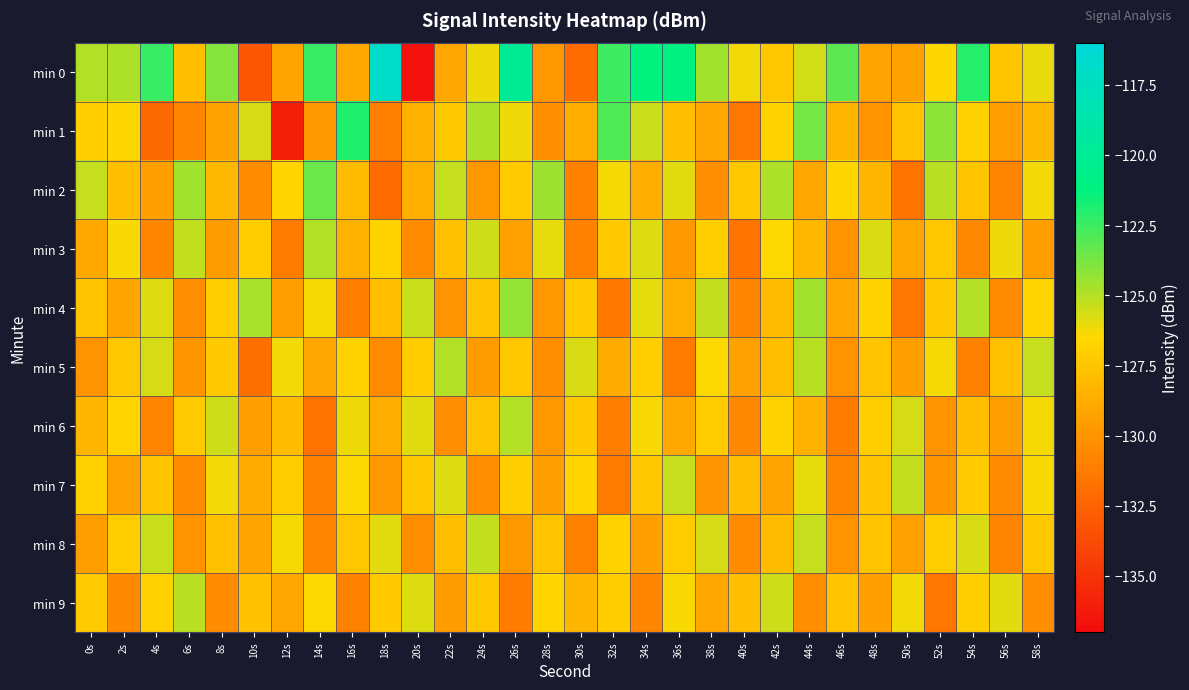

Reading right to left, transcribe all the data shown in this chart.

min 0: 58s=-126.0	56s=-127.4	54s=-122.0	52s=-126.6	50s=-129.3	48s=-129.2	46s=-123.2	44s=-125.5	42s=-127.3	40s=-126.2	38s=-124.6	36s=-121.2	34s=-121.3	32s=-122.5	30s=-132.0	28s=-129.8	26s=-120.0	24s=-126.1	22s=-129.0	20s=-136.7	18s=-116.8	16s=-128.9	14s=-122.4	12s=-129.2	10s=-133.2	8s=-124.0	6s=-127.9	4s=-122.4	2s=-124.8	0s=-124.9
min 1: 58s=-128.1	56s=-129.5	54s=-126.9	52s=-124.2	50s=-127.6	48s=-130.1	46s=-128.3	44s=-123.7	42s=-126.8	40s=-131.5	38s=-129.0	36s=-127.8	34s=-125.4	32s=-122.9	30s=-128.7	28s=-130.2	26s=-126.1	24s=-124.8	22s=-127.3	20s=-128.5	18s=-131.1	16s=-122.0	14s=-129.7	12s=-135.9	10s=-125.6	8s=-129.2	6s=-130.8	4s=-132.2	2s=-126.6	0s=-126.9
min 2: 58s=-126.2	56s=-130.8	54s=-127.5	52s=-125.1	50s=-131.7	48s=-128.3	46s=-126.6	44s=-129.1	42s=-124.8	40s=-127.4	38s=-130.2	36s=-125.9	34s=-128.7	32s=-126.3	30s=-131.0	28s=-124.5	26s=-127.2	24s=-129.8	22s=-125.3	20s=-128.6	18s=-132.1	16s=-127.9	14s=-123.4	12s=-126.7	10s=-130.5	8s=-128.1	6s=-124.6	4s=-129.4	2s=-127.8	0s=-125.3
min 3: 58s=-129.4	56s=-126.1	54s=-130.6	52s=-127.4	50s=-128.9	48s=-125.7	46s=-130.1	44s=-128.2	42s=-126.5	40s=-131.6	38s=-127.0	36s=-129.7	34s=-125.8	32s=-127.3	30s=-130.9	28s=-126.0	26s=-129.3	24s=-125.5	22s=-127.7	20s=-130.4	18s=-126.8	16s=-128.5	14s=-124.9	12s=-131.3	10s=-127.1	8s=-129.6	6s=-125.2	4s=-130.7	2s=-126.4	0s=-128.9
min 4: 58s=-126.7	56s=-130.4	54s=-125.0	52s=-127.3	50s=-131.5	48s=-126.8	46s=-129.1	44s=-124.6	42s=-127.9	40s=-130.7	38s=-125.2	36s=-128.6	34s=-126.0	32s=-131.4	30s=-127.2	28s=-129.8	26s=-124.3	24s=-127.5	22s=-130.0	20s=-125.4	18s=-127.8	16s=-131.1	14s=-126.3	12s=-129.5	10s=-124.7	8s=-127.0	6s=-130.3	4s=-125.8	2s=-129.2	0s=-127.6
min 5: 58s=-125.3	56s=-127.7	54s=-131.0	52s=-126.3	50s=-129.4	48s=-127.6	46s=-130.0	44s=-125.1	42s=-127.8	40s=-129.3	38s=-126.5	36s=-131.3	34s=-127.0	32s=-128.8	30s=-125.7	28s=-130.2	26s=-127.4	24s=-129.6	22s=-124.9	20s=-127.1	18s=-130.5	16s=-126.8	14s=-129.0	12s=-126.2	10s=-131.8	8s=-127.3	6s=-129.9	4s=-125.6	2s=-127.4	0s=-130.1
min 6: 58s=-126.3	56s=-129.5	54s=-127.8	52s=-130.1	50s=-125.6	48s=-127.0	46s=-131.2	44s=-128.4	42s=-126.8	40s=-130.6	38s=-127.1	36s=-128.9	34s=-126.4	32s=-131.1	30s=-127.3	28s=-129.8	26s=-125.0	24s=-127.5	22s=-130.3	20s=-125.9	18s=-128.7	16s=-126.1	14s=-131.6	12s=-127.9	10s=-129.4	8s=-125.5	6s=-127.2	4s=-130.8	2s=-126.7	0s=-128.3
min 7: 58s=-126.4	56s=-130.5	54s=-127.2	52s=-129.9	50s=-125.2	48s=-127.5	46s=-130.7	44s=-126.0	42s=-129.2	40s=-127.8	38s=-130.0	36s=-125.3	34s=-127.4	32s=-131.3	30s=-126.7	28s=-129.5	26s=-127.0	24s=-130.2	22s=-125.8	20s=-127.3	18s=-129.7	16s=-126.5	14s=-130.9	12s=-127.1	10s=-128.8	8s=-126.2	6s=-130.4	4s=-127.6	2s=-129.3	0s=-126.9
min 8: 58s=-127.3	56s=-130.8	54s=-125.7	52s=-127.0	50s=-129.3	48s=-127.6	46s=-130.1	44s=-125.3	42s=-127.9	40s=-130.5	38s=-125.6	36s=-127.1	34s=-129.4	32s=-126.8	30s=-131.0	28s=-127.5	26s=-129.7	24s=-125.2	22s=-127.8	20s=-130.3	18s=-125.9	16s=-127.4	14s=-130.8	12s=-126.3	10s=-129.2	8s=-127.7	6s=-130.0	4s=-125.4	2s=-127.0	0s=-129.5
min 9: 58s=-130.3	56s=-125.9	54s=-127.0	52s=-131.5	50s=-126.2	48s=-129.4	46s=-127.6	44s=-130.2	42s=-125.5	40s=-127.8	38s=-129.0	36s=-126.4	34s=-130.7	32s=-127.1	30s=-128.3	28s=-126.7	26s=-131.2	24s=-127.4	22s=-129.6	20s=-125.8	18s=-127.3	16s=-131.0	14s=-126.5	12s=-129.1	10s=-127.7	8s=-130.4	6s=-125.1	4s=-126.9	2s=-130.6	0s=-127.2